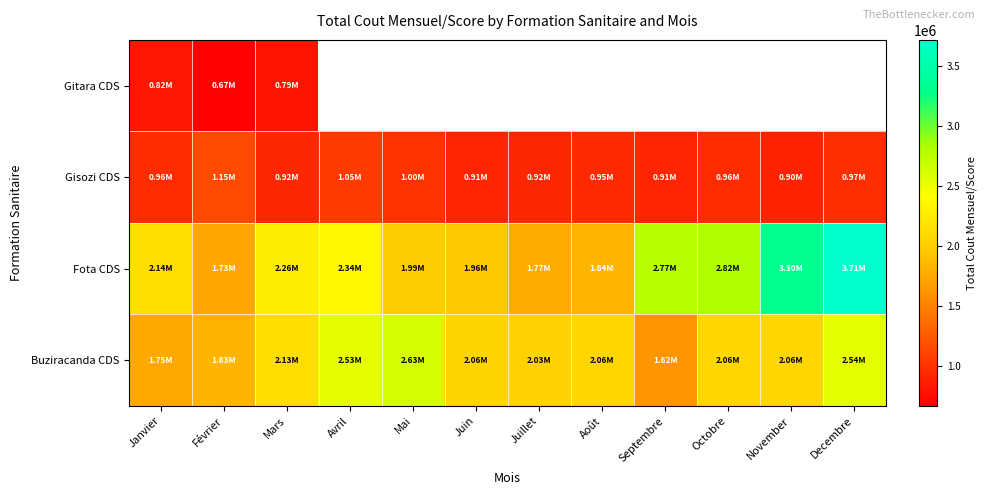

At which label does Buziracanda CDS reach its minimum?

Septembre